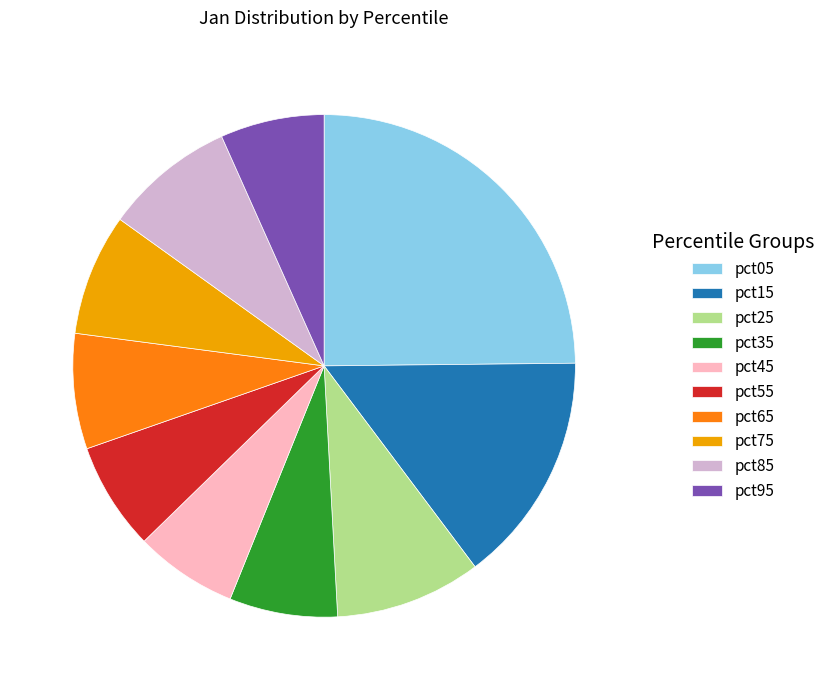

Does any single category account for the majority?

No